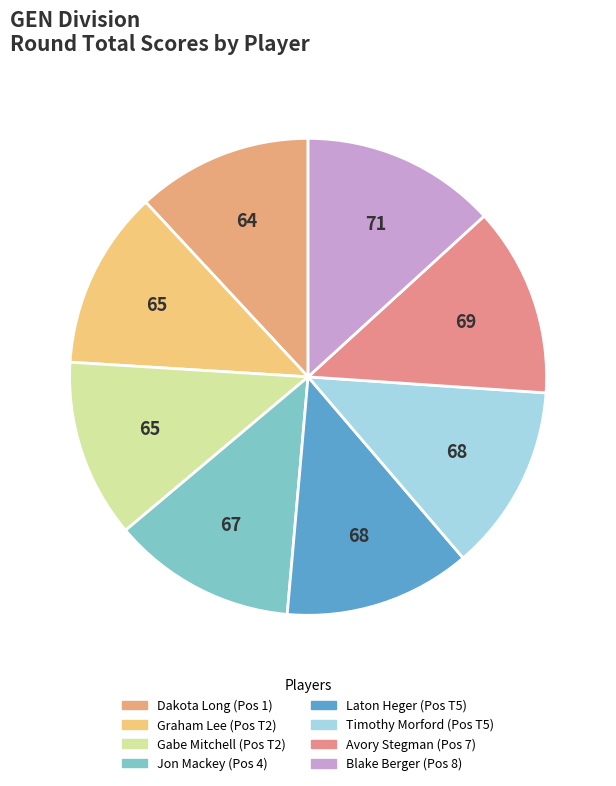

The Gabe Mitchell slice represents 1% of the pie. True or false?

False